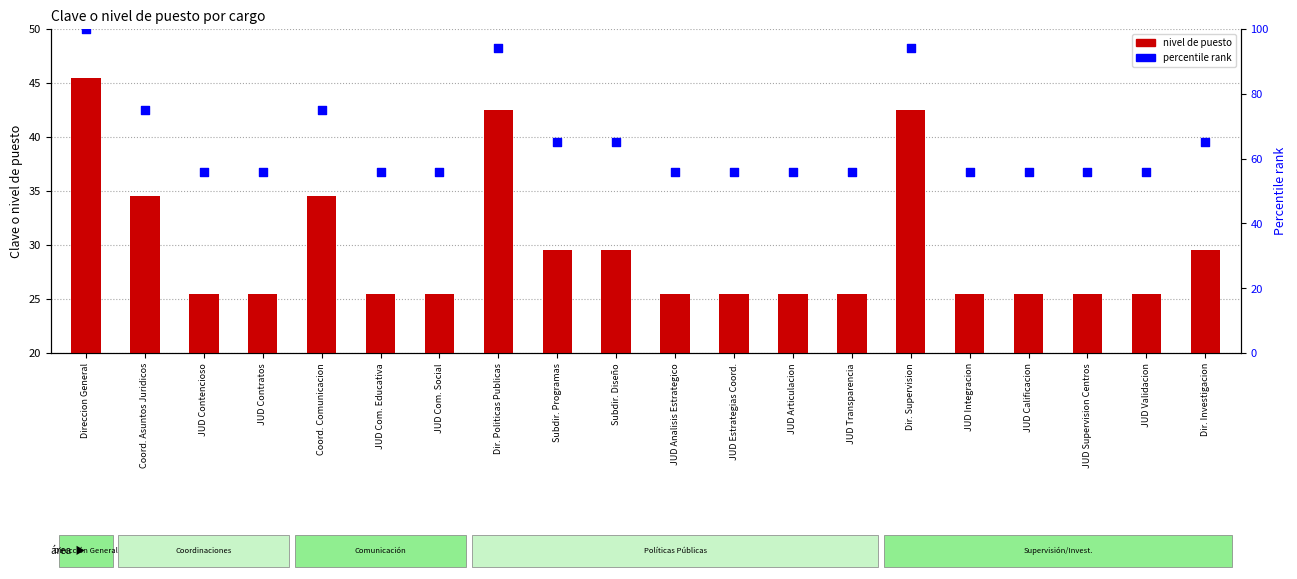

What is the total value across all series at Subdir. Programas?

94.5